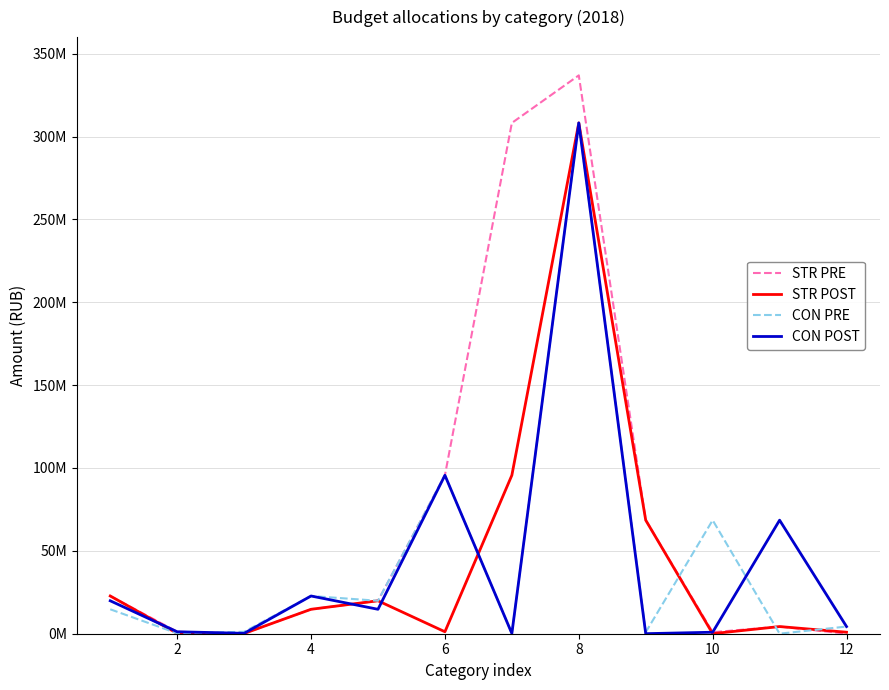

Does the chart have visible grid lines?

Yes